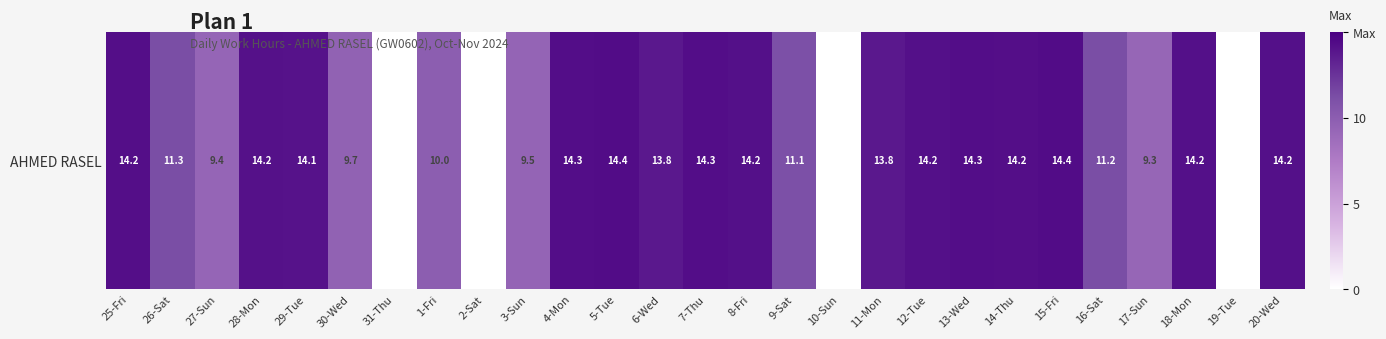

Which has a higher value, 19-Tue or 13-Wed?

13-Wed